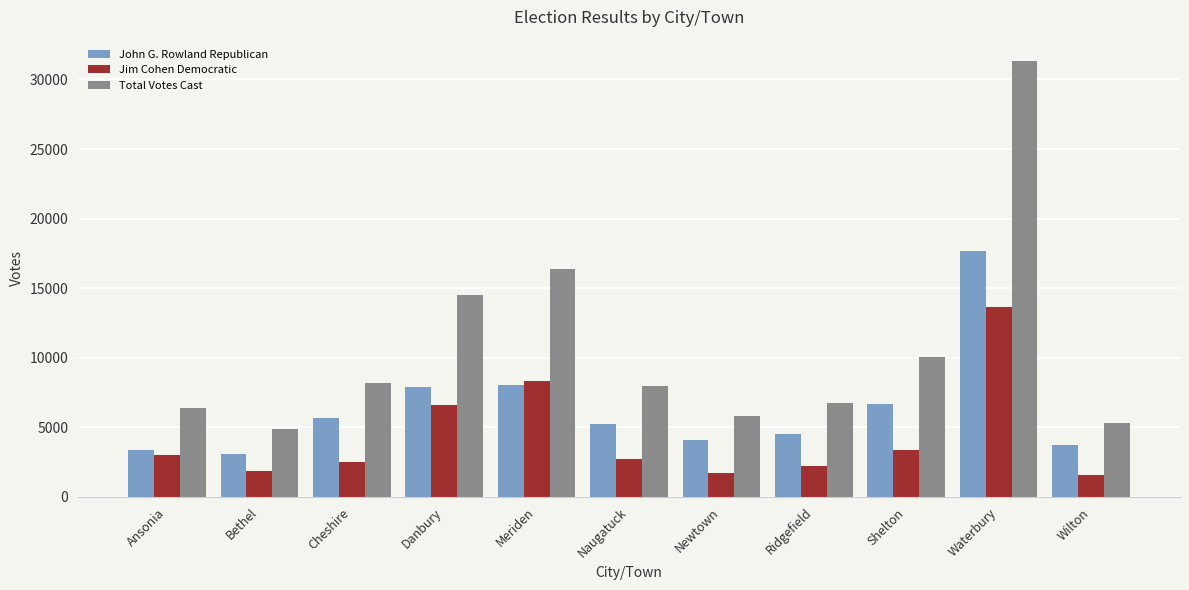

List the series in order of their peak value, highest first.

Total Votes Cast, John G. Rowland Republican, Jim Cohen Democratic